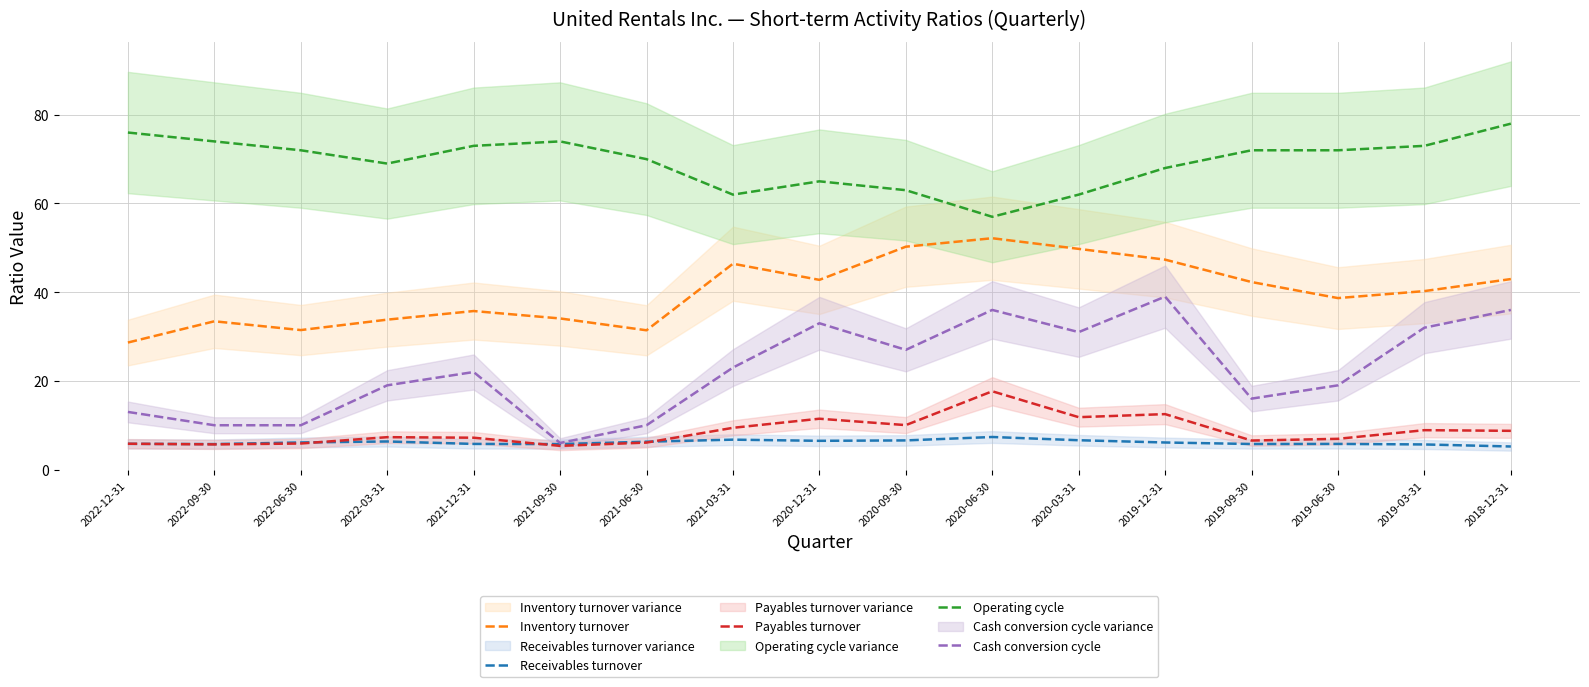

True or false: Operating cycle has more than 2 points higher than both neighbors.

False